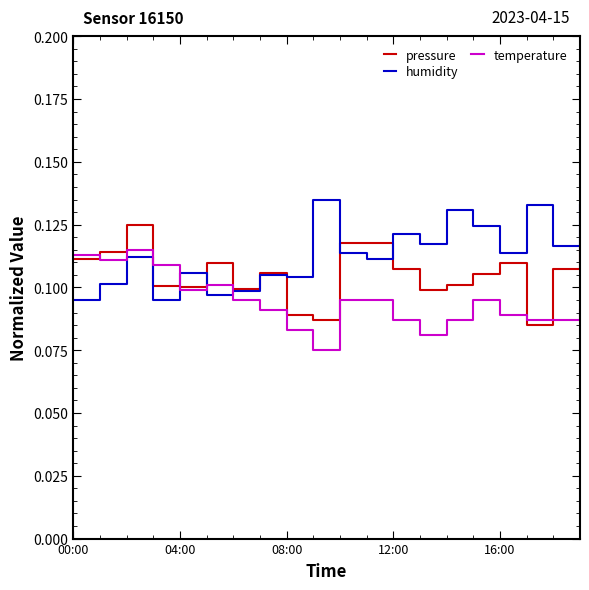

After their last crossing, which series has the higher values: humidity or temperature?

humidity